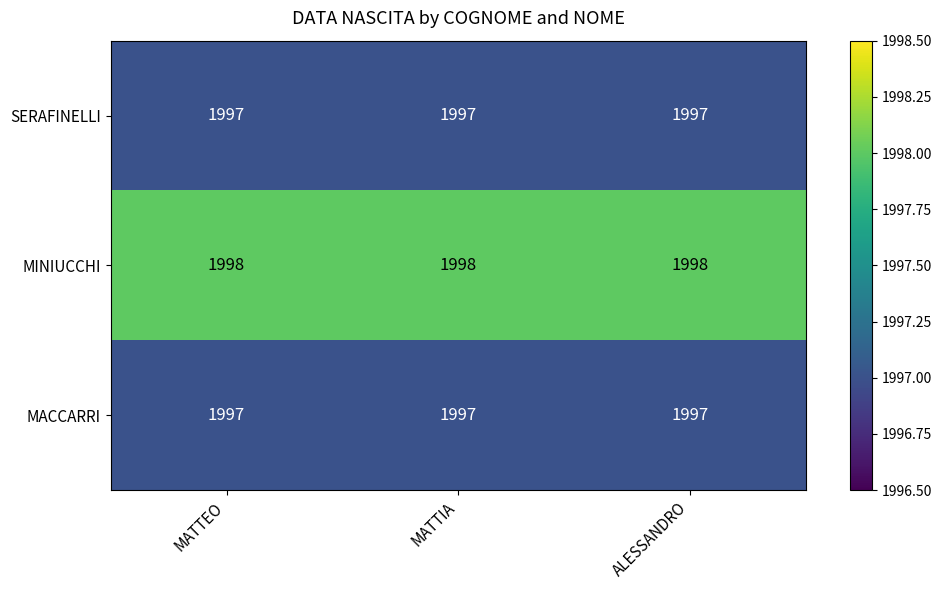

What is the average value of the MINIUCCHI series?

1998